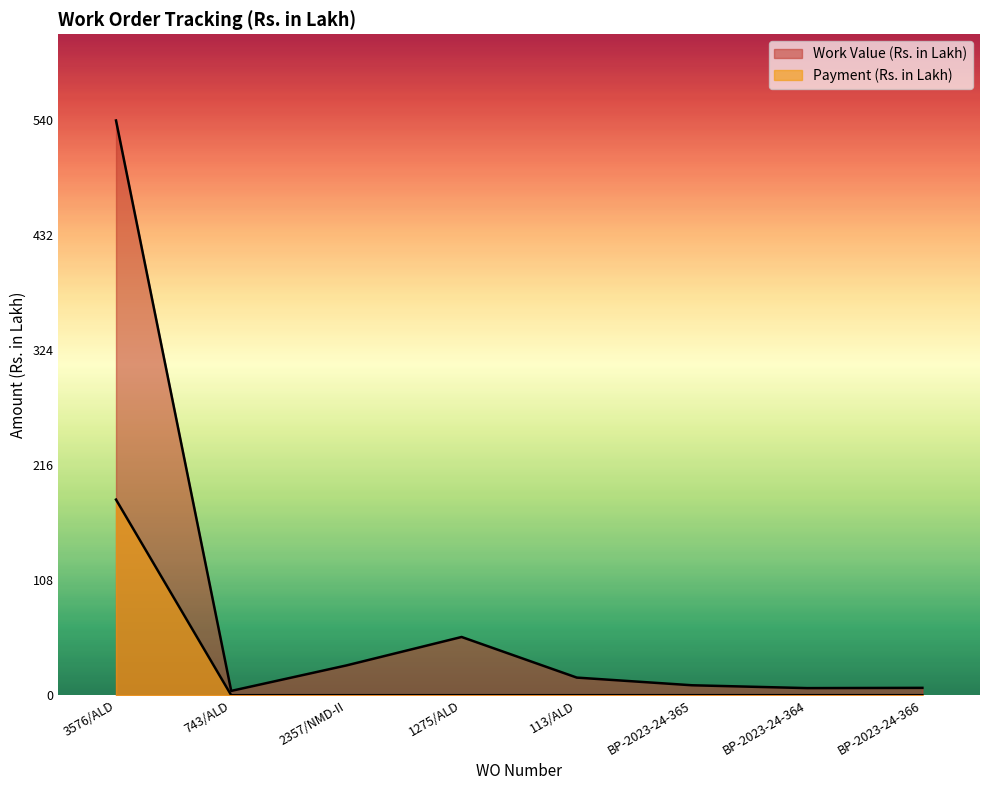

True or false: Payment (Rs. in Lakh) has a value of 0.0 at BP-2023-24-366.

True